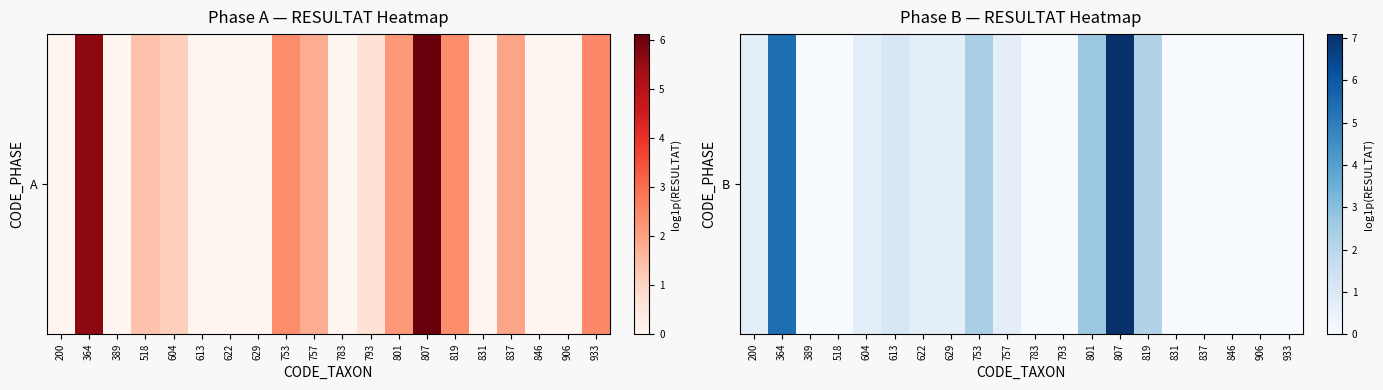

True or false: the data shows 0.7 at 200.

True